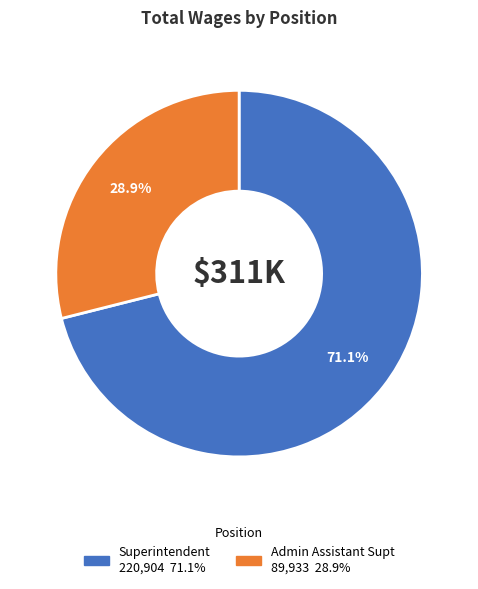

To the nearest percent, what is the combined percentage of Admin Assistant Supt and Superintendent?

100%